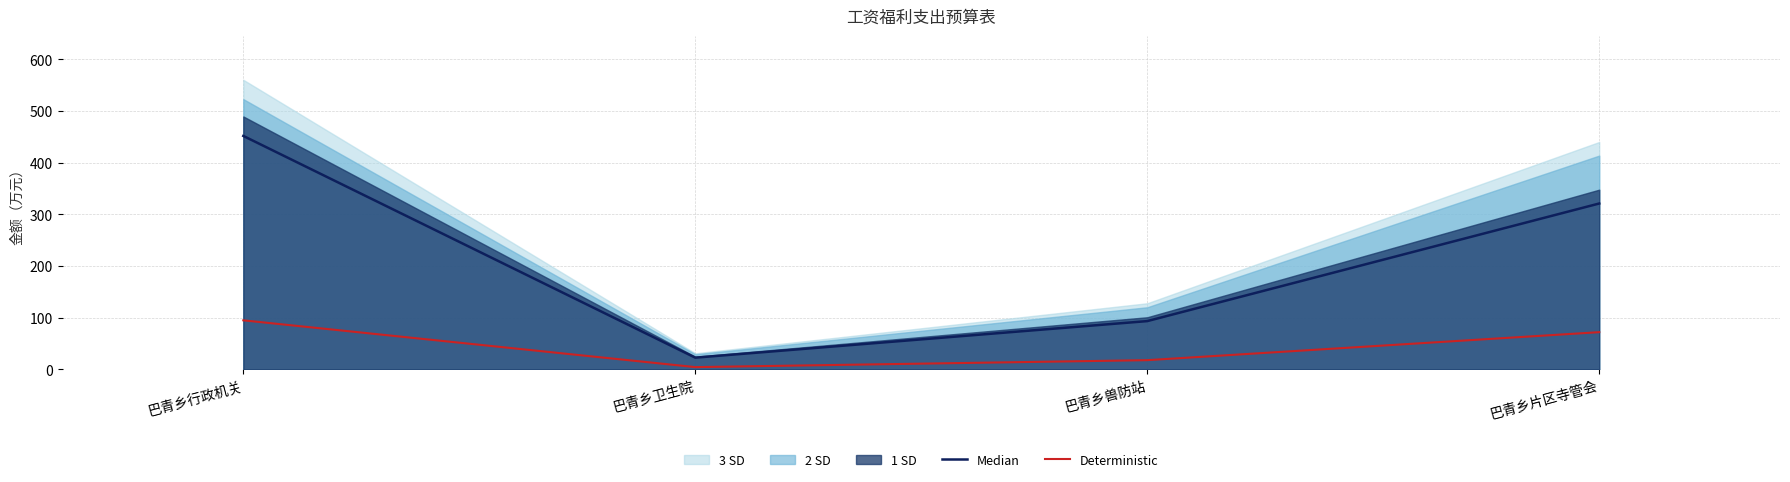

Reading left to right, transcribe all the data shown in this chart.

Median: 452.0	22.9	93.6	321.2
Deterministic: 95.1	4.5	18.0	72.2